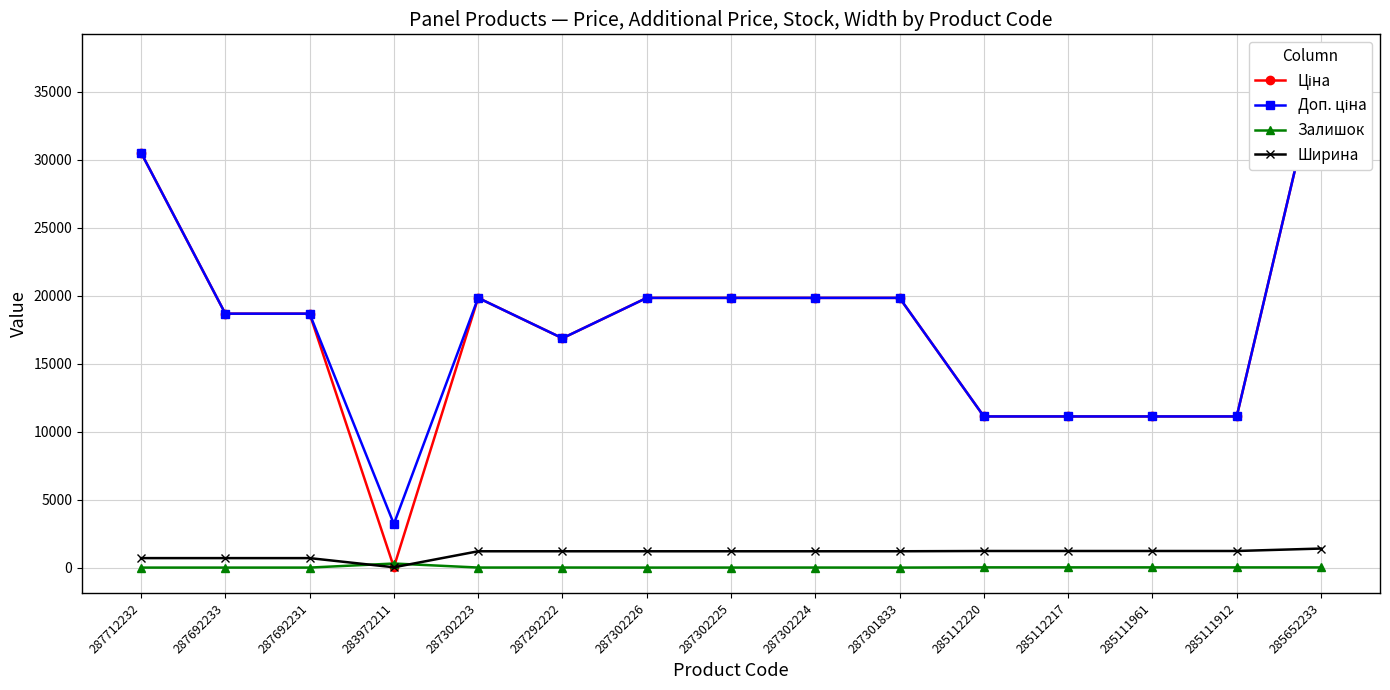

In Ціна, how many points are lower than both neighbors (excluding endpoints)?

2